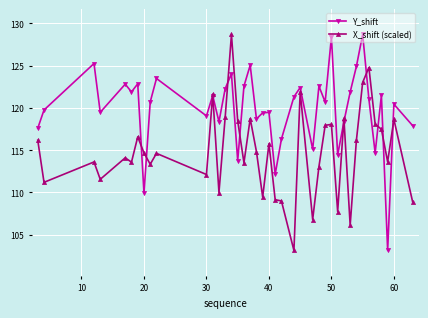

How many values in the Y_shift series are below 120?

18